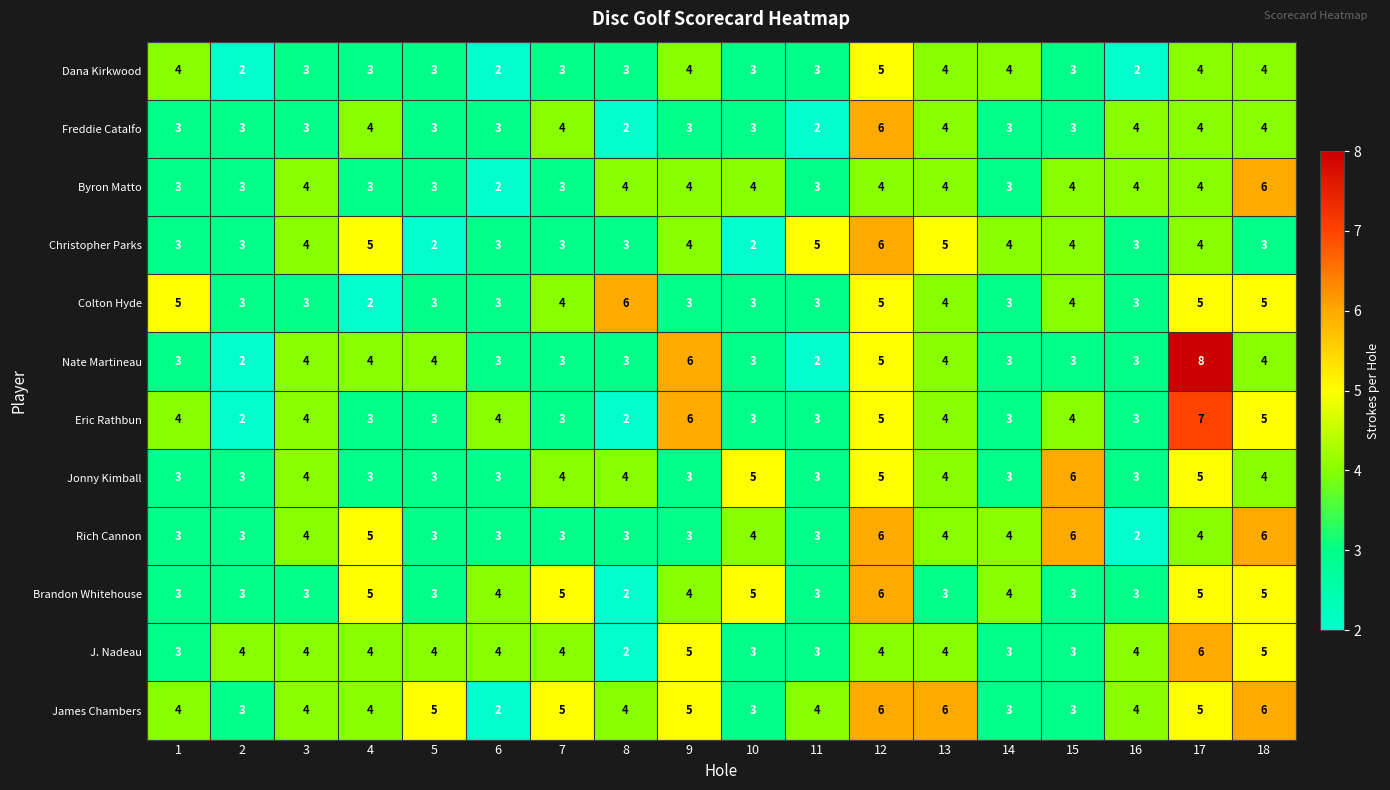

What is the sum of all Eric Rathbun values?

68